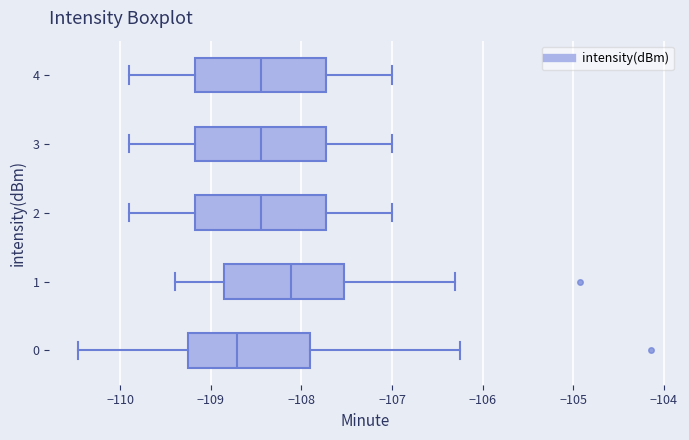

Which box has the furthest to the left median line?

0